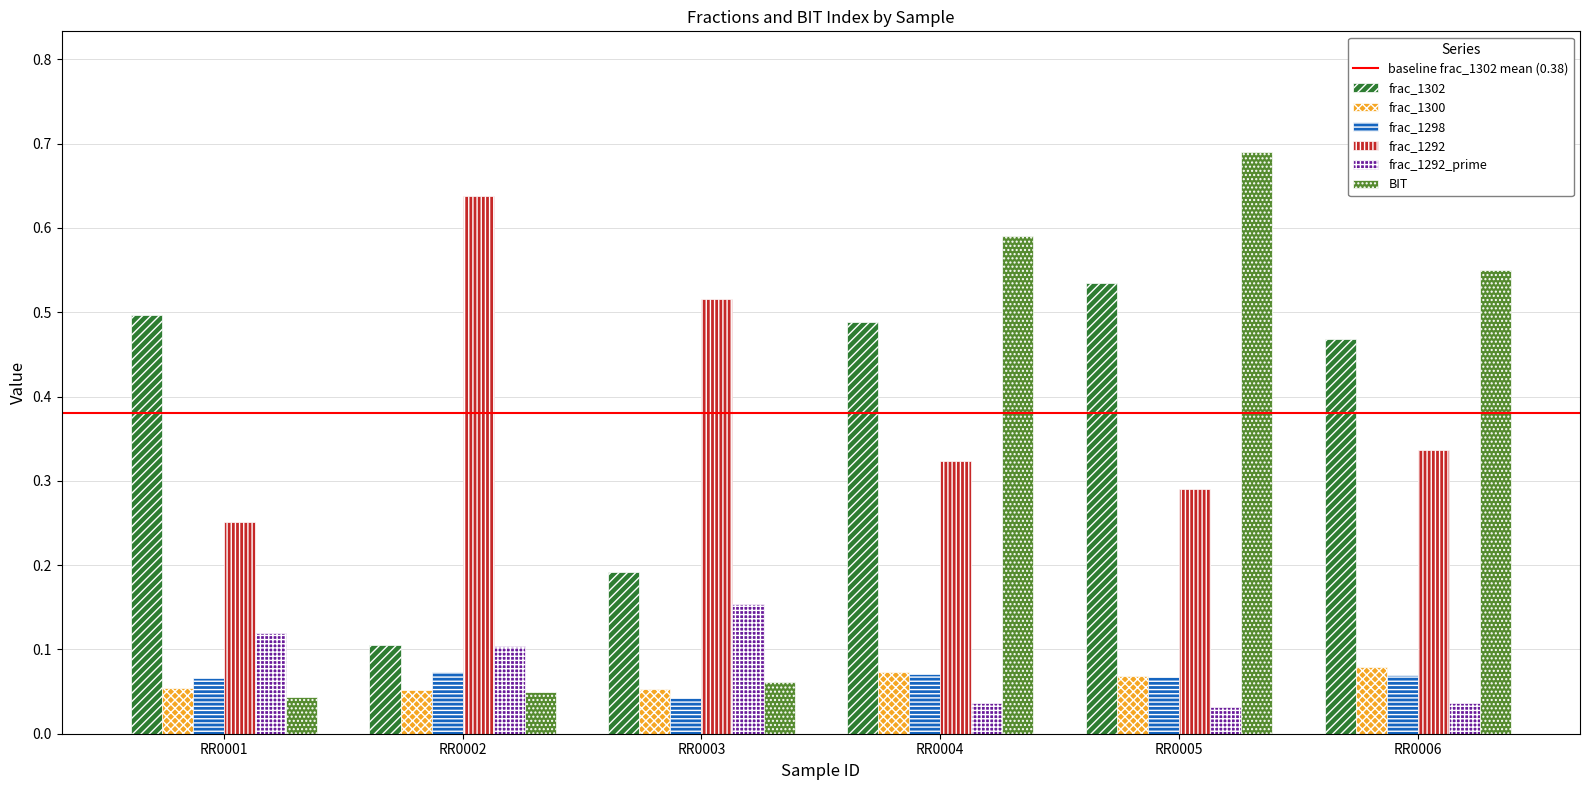

Rank the series at RR0003 from highest to lowest value.

frac_1292, frac_1302, frac_1292_prime, BIT, frac_1300, frac_1298